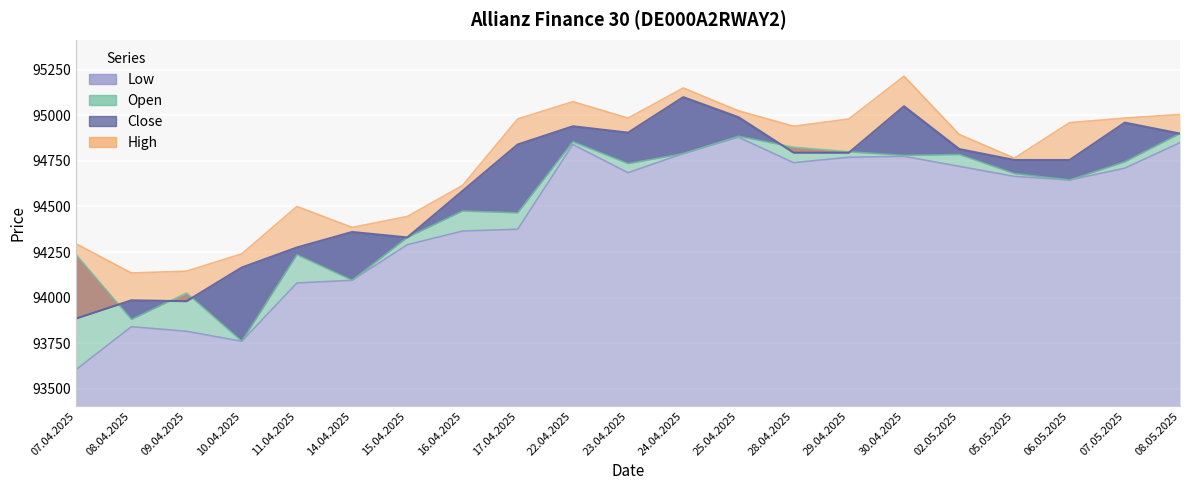

True or false: Close and Low cross at least once.

False